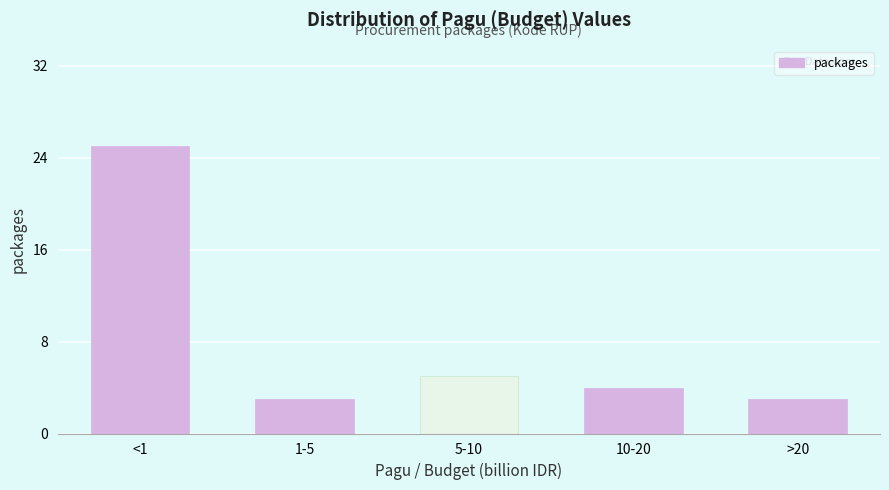

Reading left to right, transcribe all the data shown in this chart.

<1=25	1-5=3	5-10=5	10-20=4	>20=3